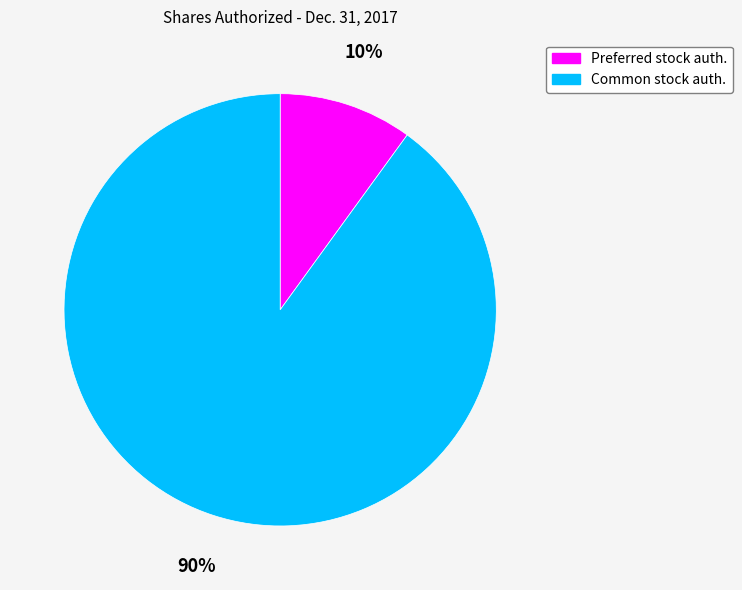

To the nearest percent, what is the difference between the largest and smallest slice percentages?

80%